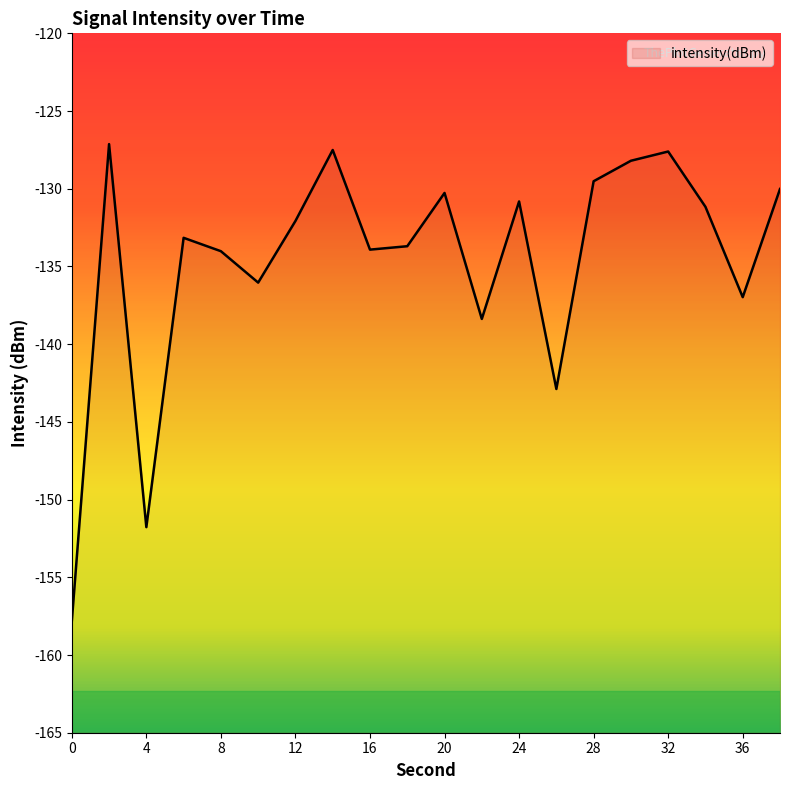

Reading right to left, what are all the values shown in this chart?

-130.0	-137.0	-131.2	-127.6	-128.2	-129.5	-142.9	-130.8	-138.4	-130.3	-133.7	-133.9	-127.5	-132.1	-136.0	-134.0	-133.2	-151.8	-127.1	-157.8